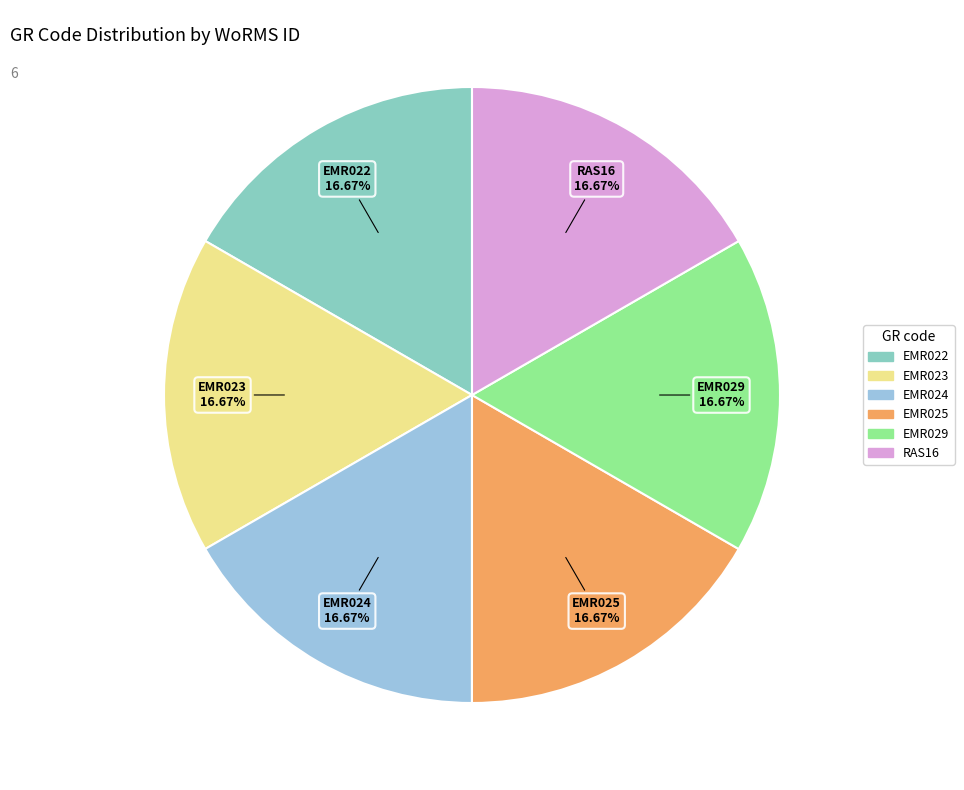

How much of the chart is everything except RAS16?

83.3%